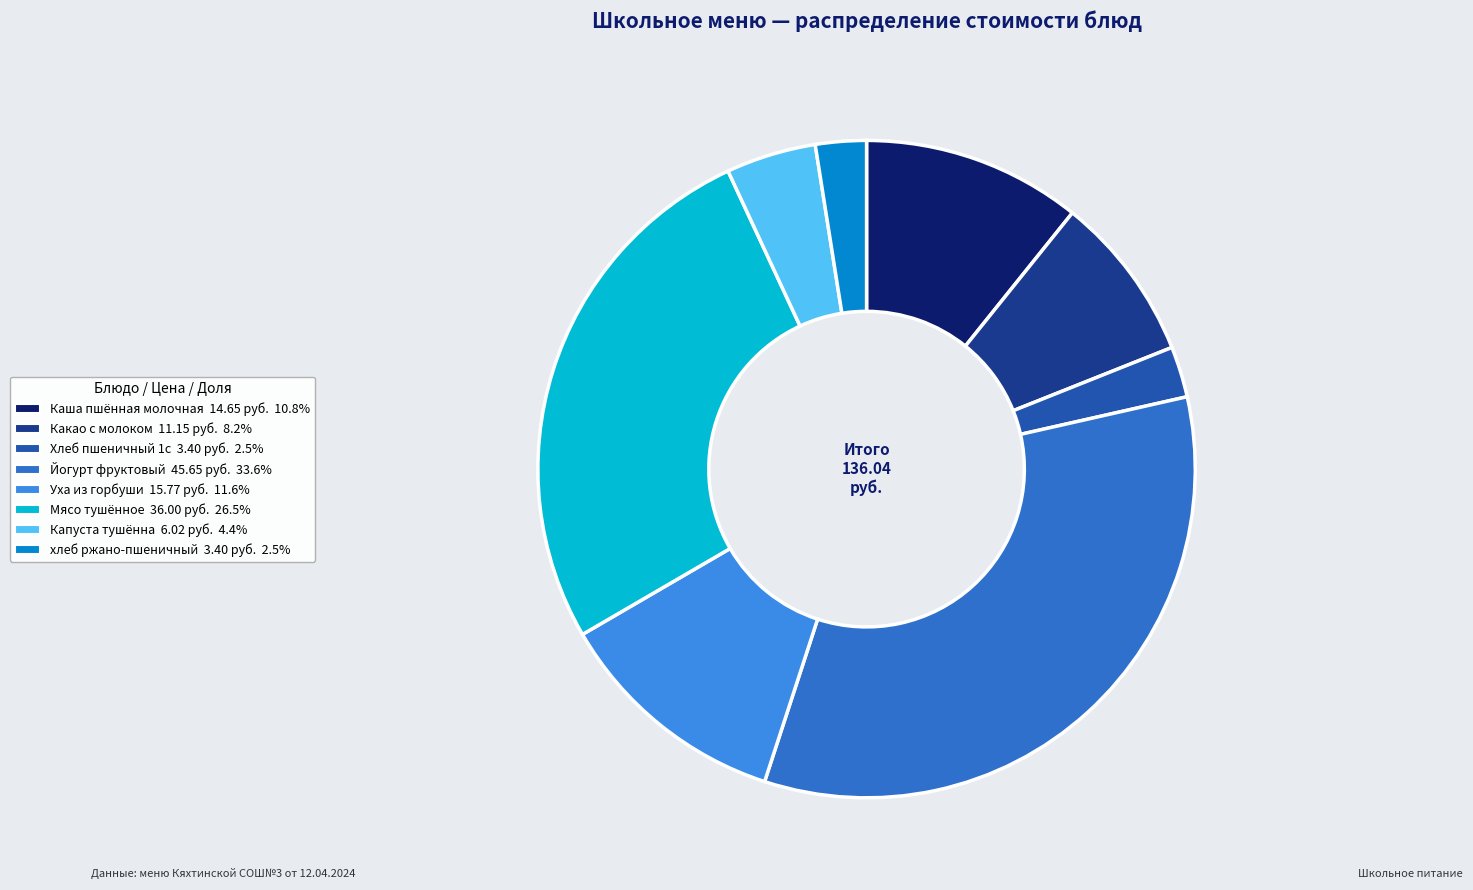

Which category has the biggest portion of the pie?

Йогурт фруктовый